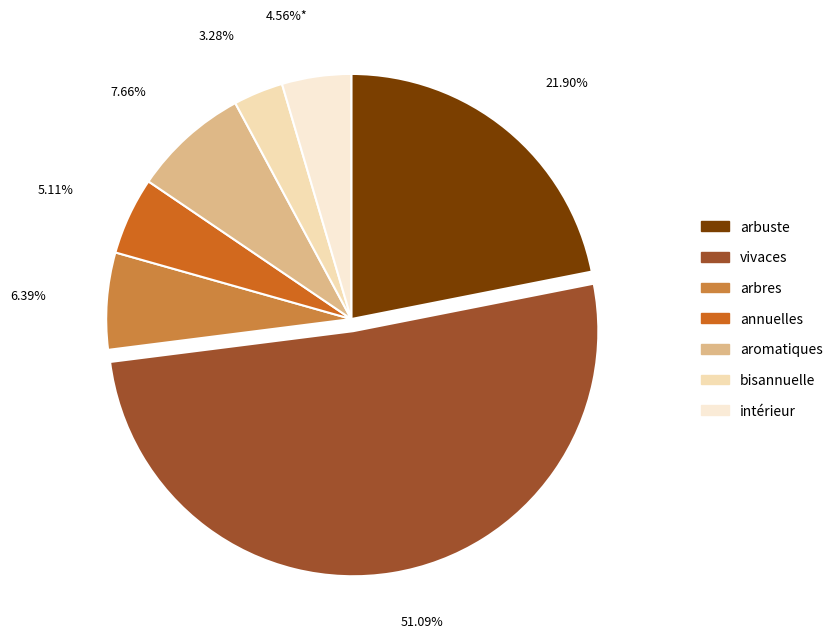

The intérieur slice represents 5% of the pie. True or false?

True